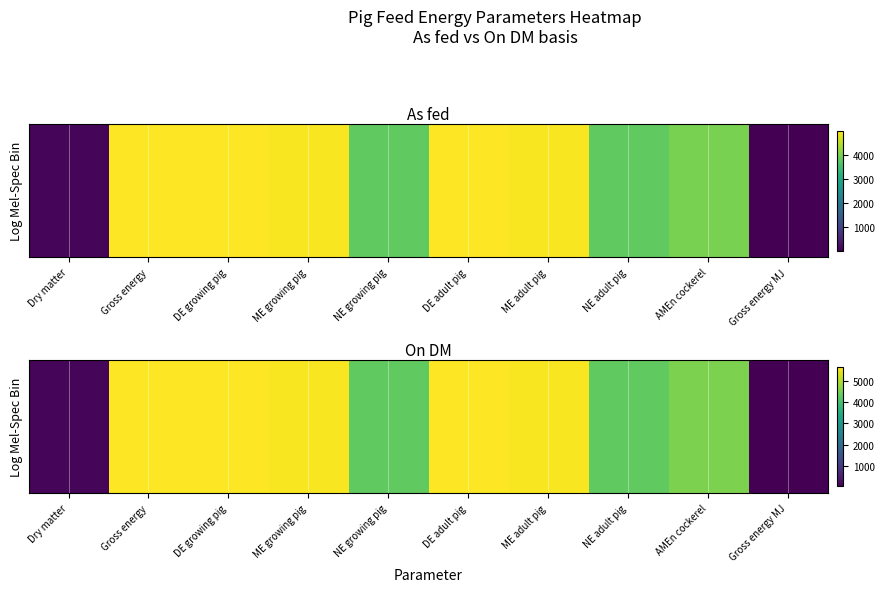

What is the maximum value shown in the chart?

5670.0